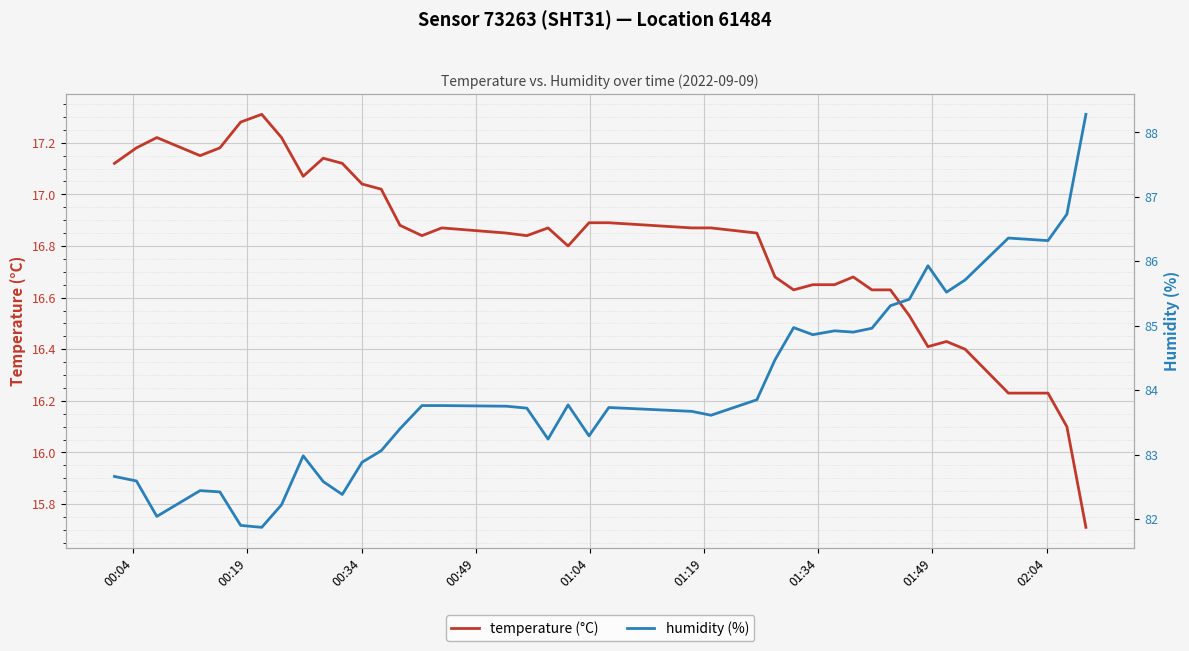

What is the difference between the maximum and minimum values in the humidity (%) series?

6.4